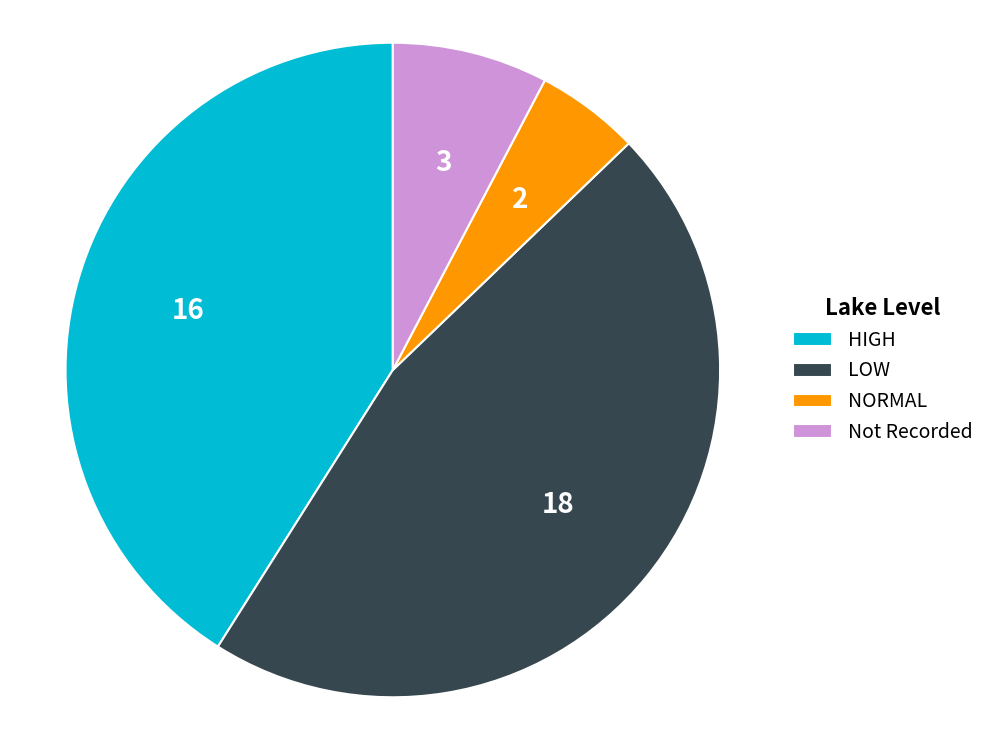

Which category has the biggest portion of the pie?

LOW